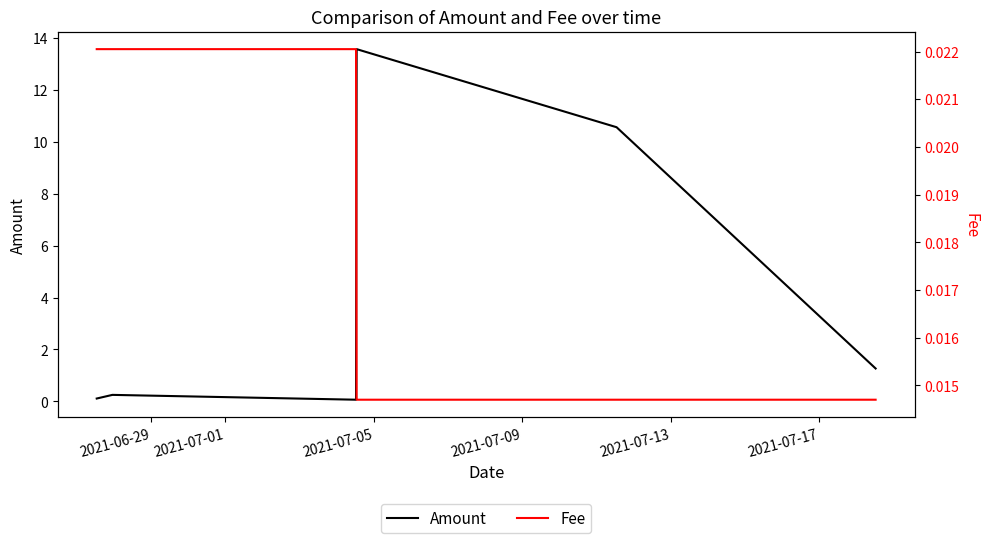

How many lines are shown in the chart?

2